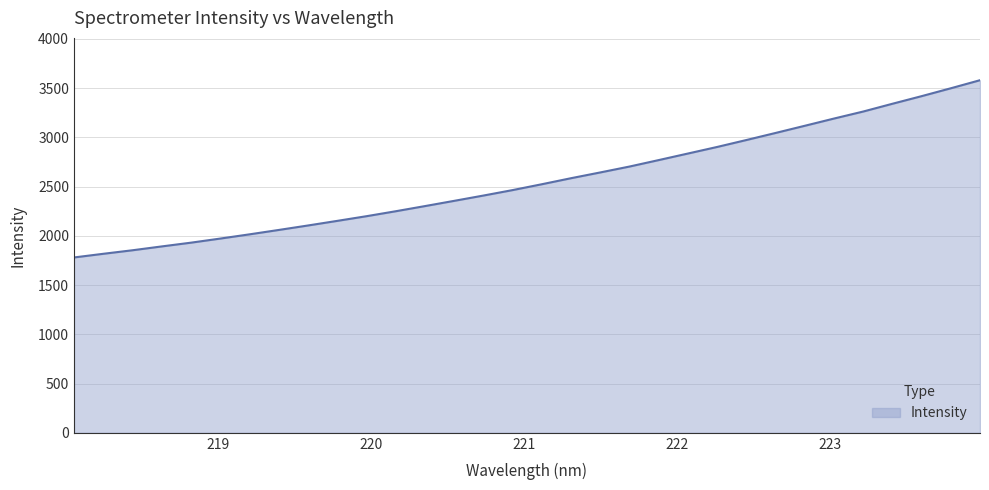

How many lines are shown in the chart?

1